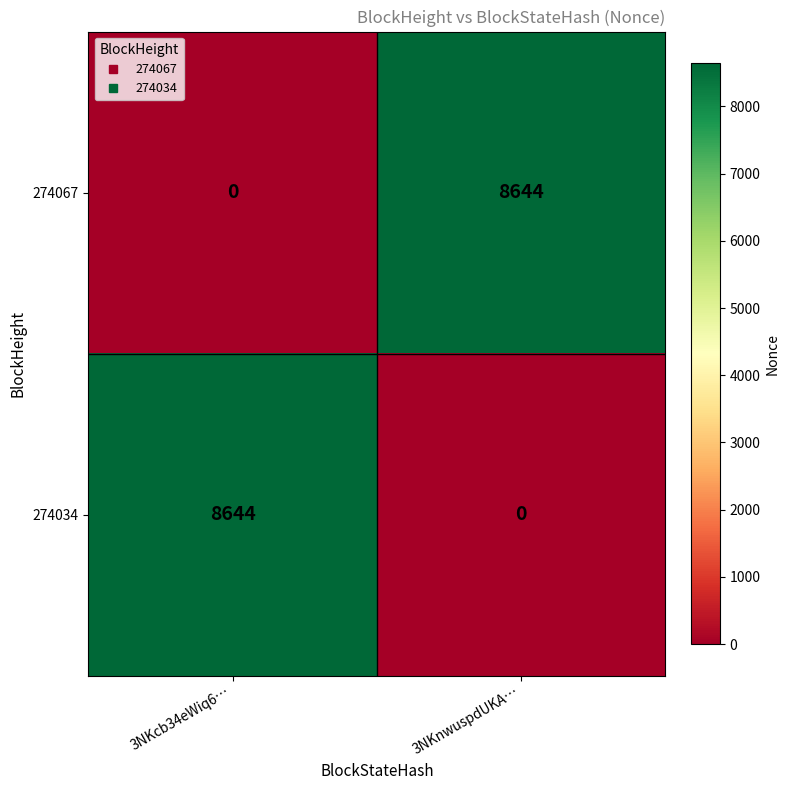

What value does the 274034 series have at 3NKcb34eWiq6…?

8644